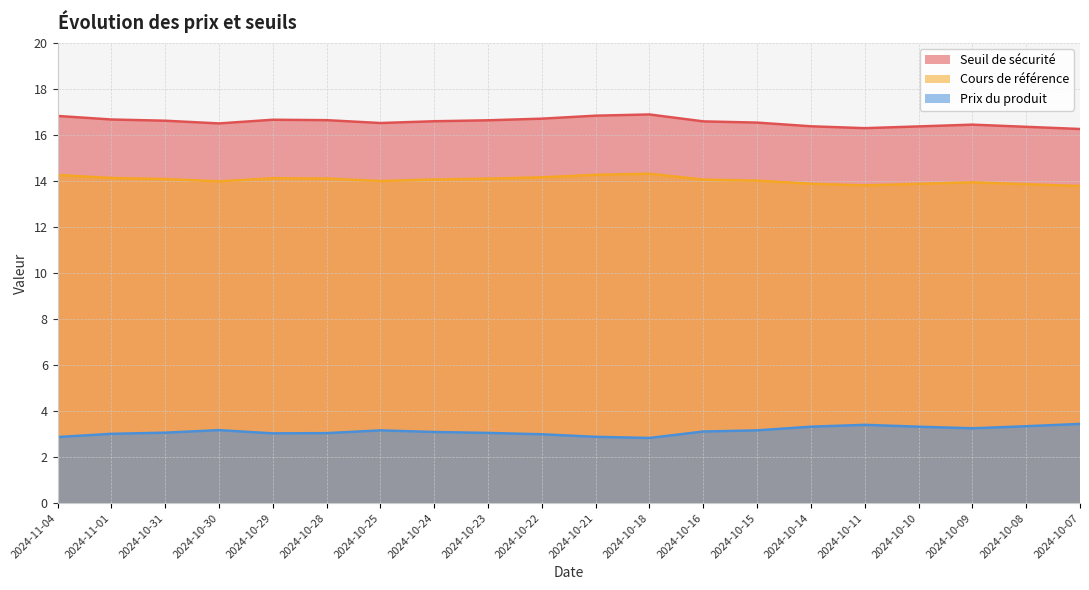

In Cours de référence, how many points are higher than both neighbors (excluding endpoints)?

3